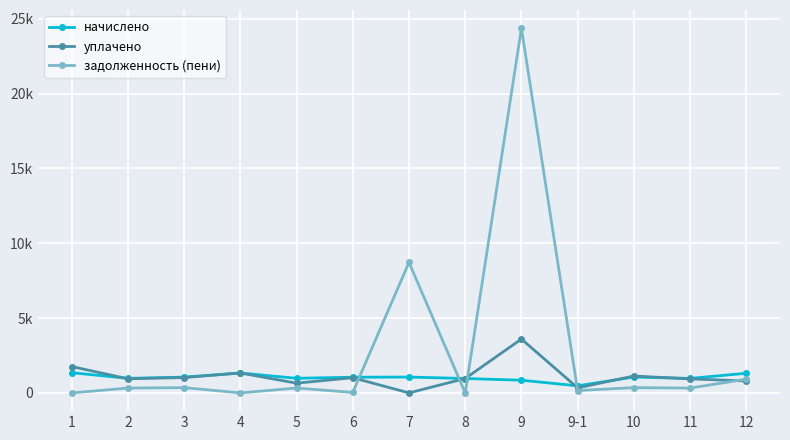

Which category has the highest value across all series?

9